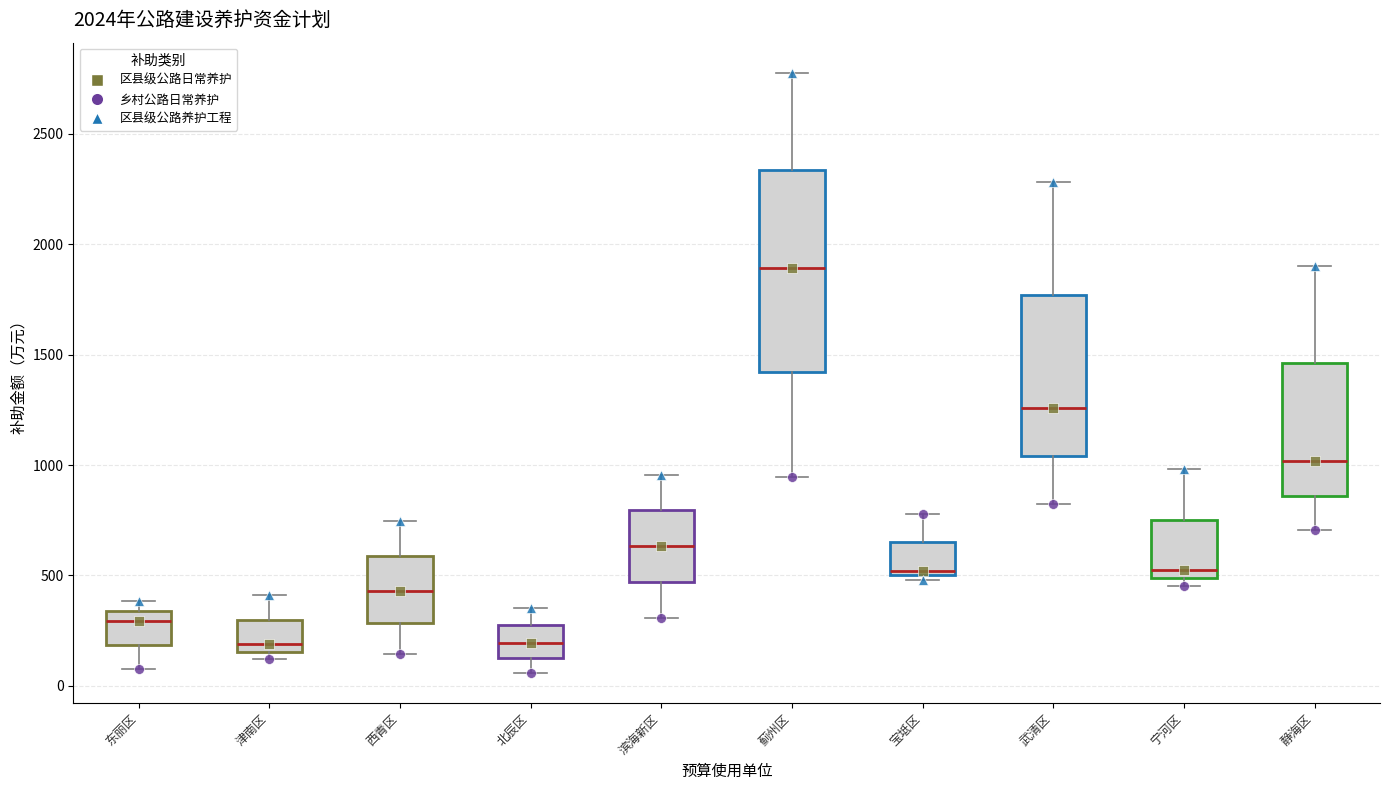

Where does the upper whisker of the box for 宝坻区 end on the y-axis? The values are not printed on the chart, so give them approximately, as read against the axis.

800